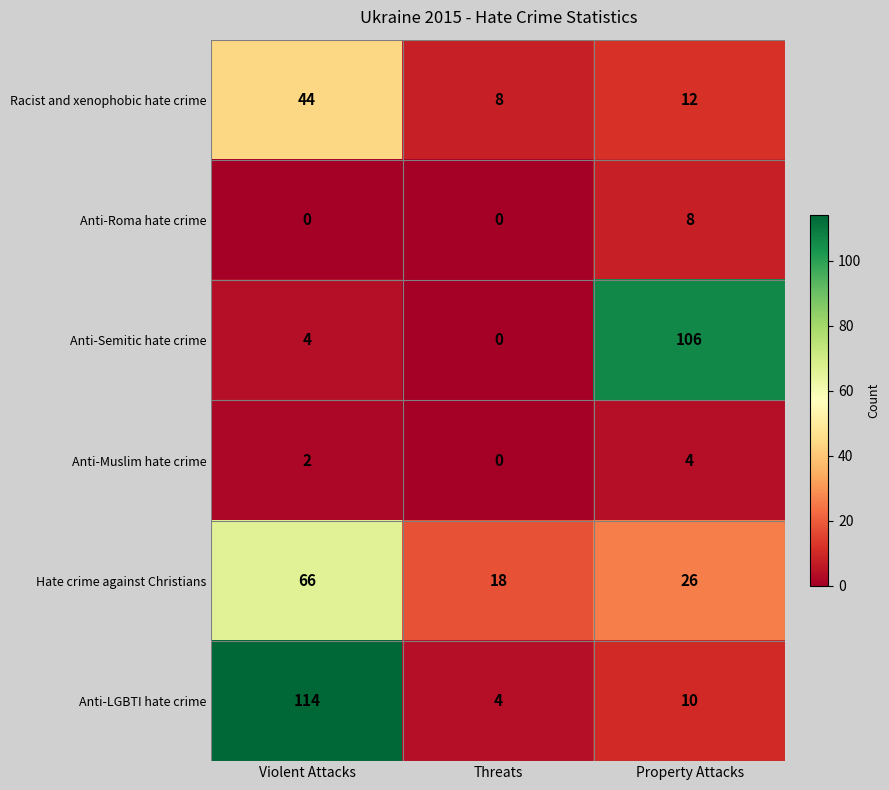

What is the maximum value shown in the chart?

114